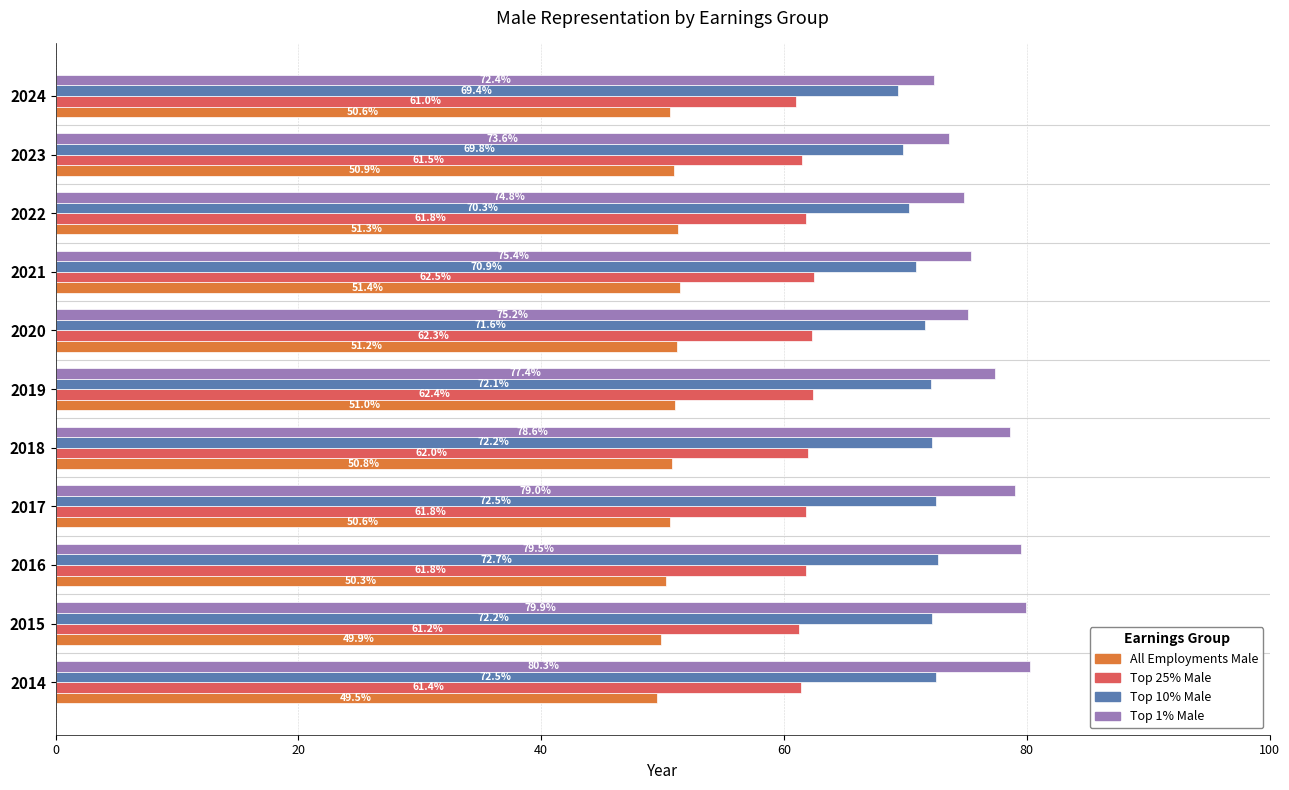

Rank the series by their average value, from highest to lowest.

Top 1% Male, Top 10% Male, Top 25% Male, All Employments Male